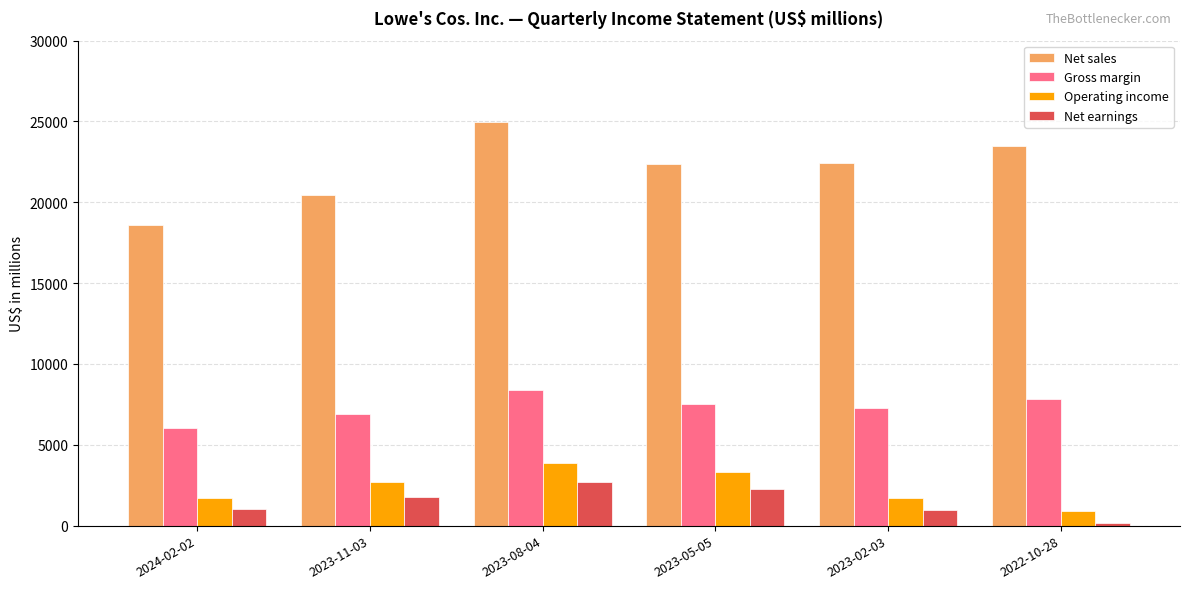

What is the total value across all series at 2023-02-03?

32363